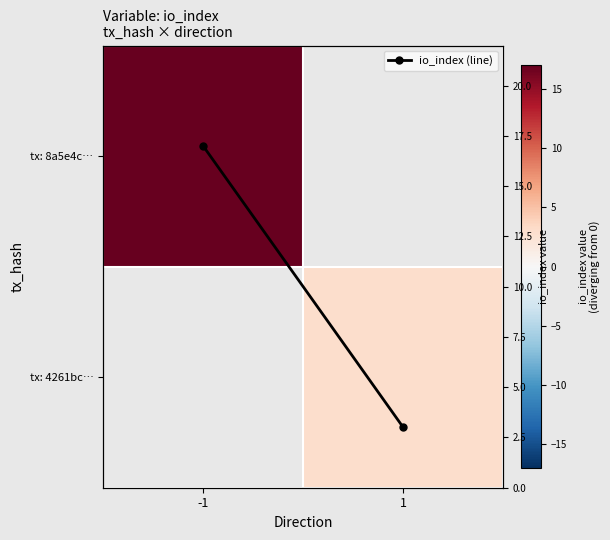

Rank the categories by tx: 8a5e4c… value from highest to lowest.

-1, 1